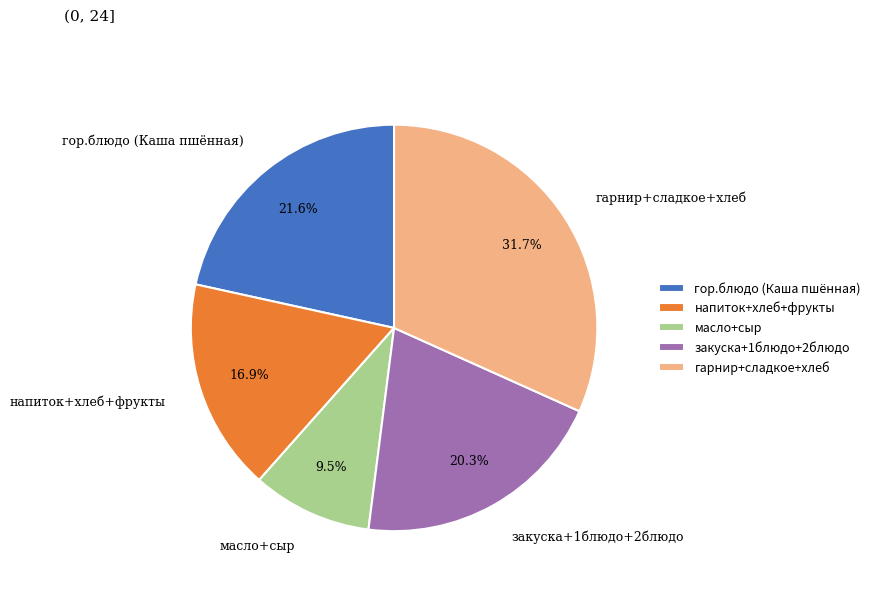

Between гарнир+сладкое+хлеб and закуска+1блюдо+2блюдо, which is larger?

гарнир+сладкое+хлеб